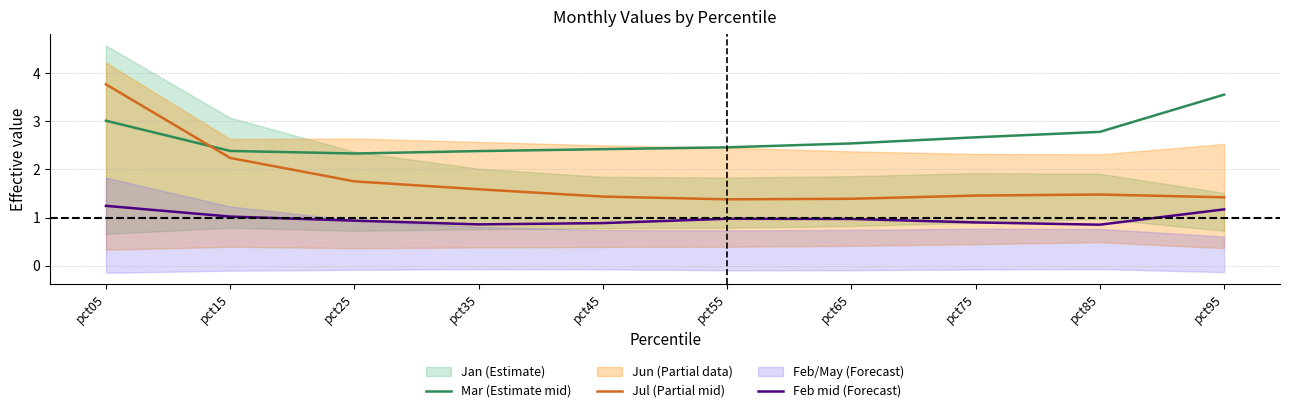

At which label does Mar (Estimate mid) reach its peak?

pct95